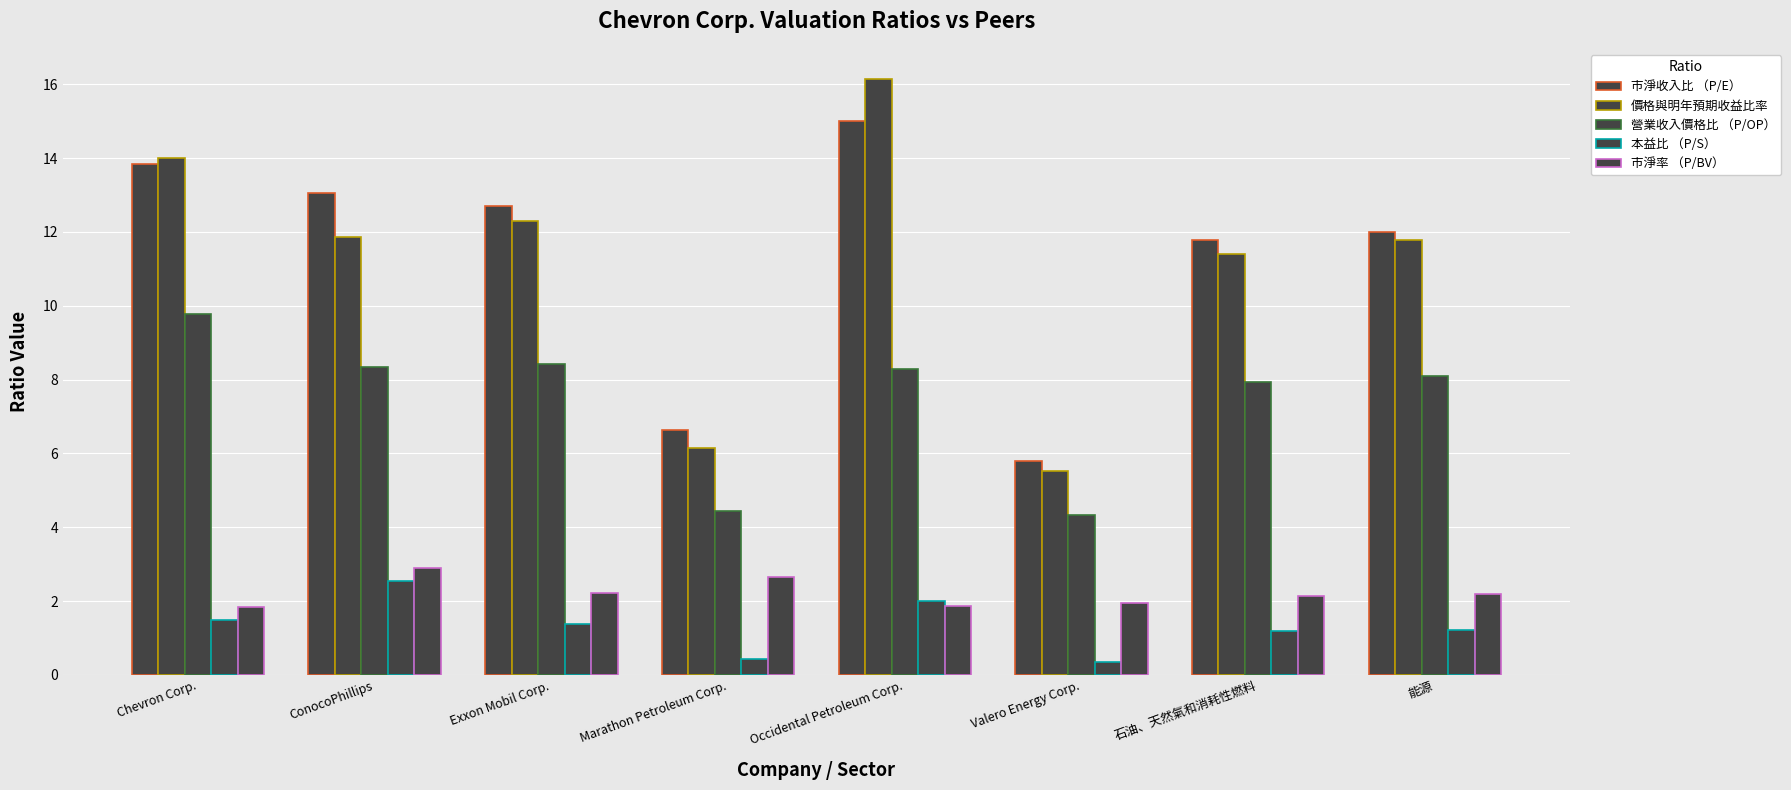

What is the approximate value of 本益比 （P/S） at Valero Energy Corp.?

0.3